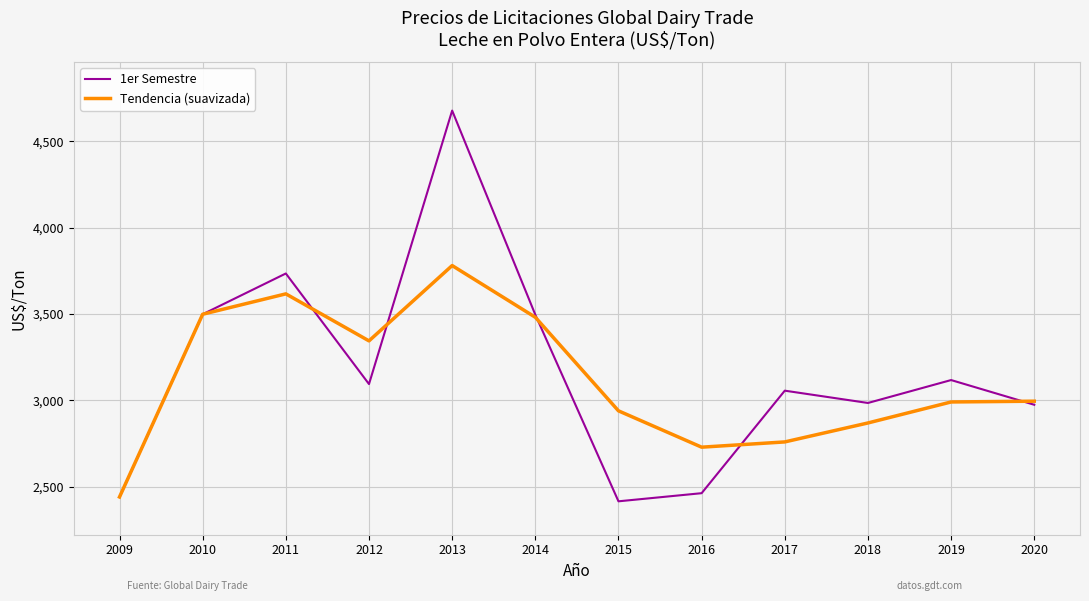

Is this an area chart (filled region under the line)?

No